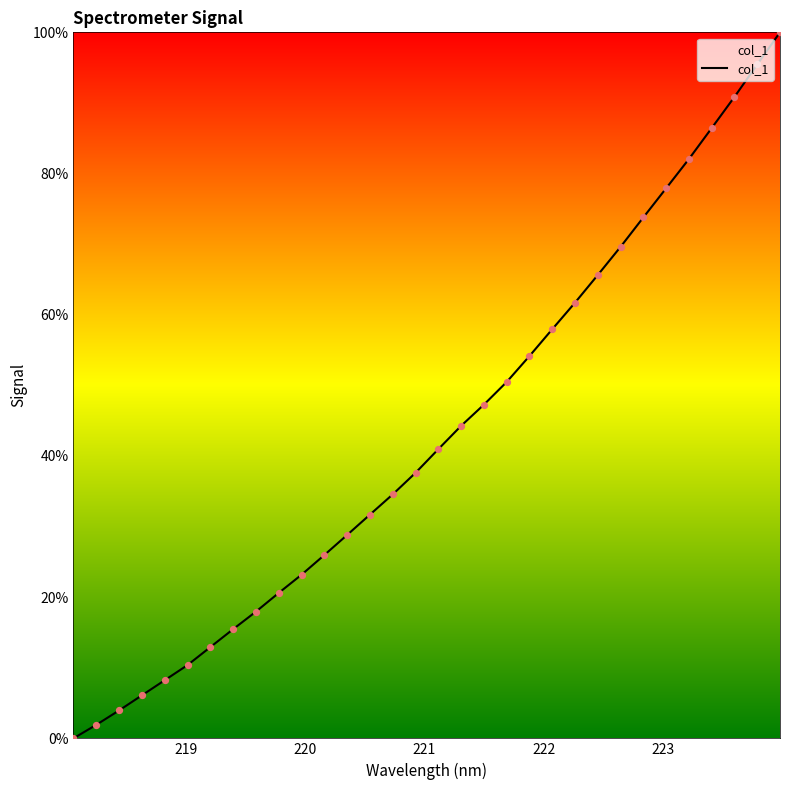

What is the difference between the maximum and minimum values?

100.0